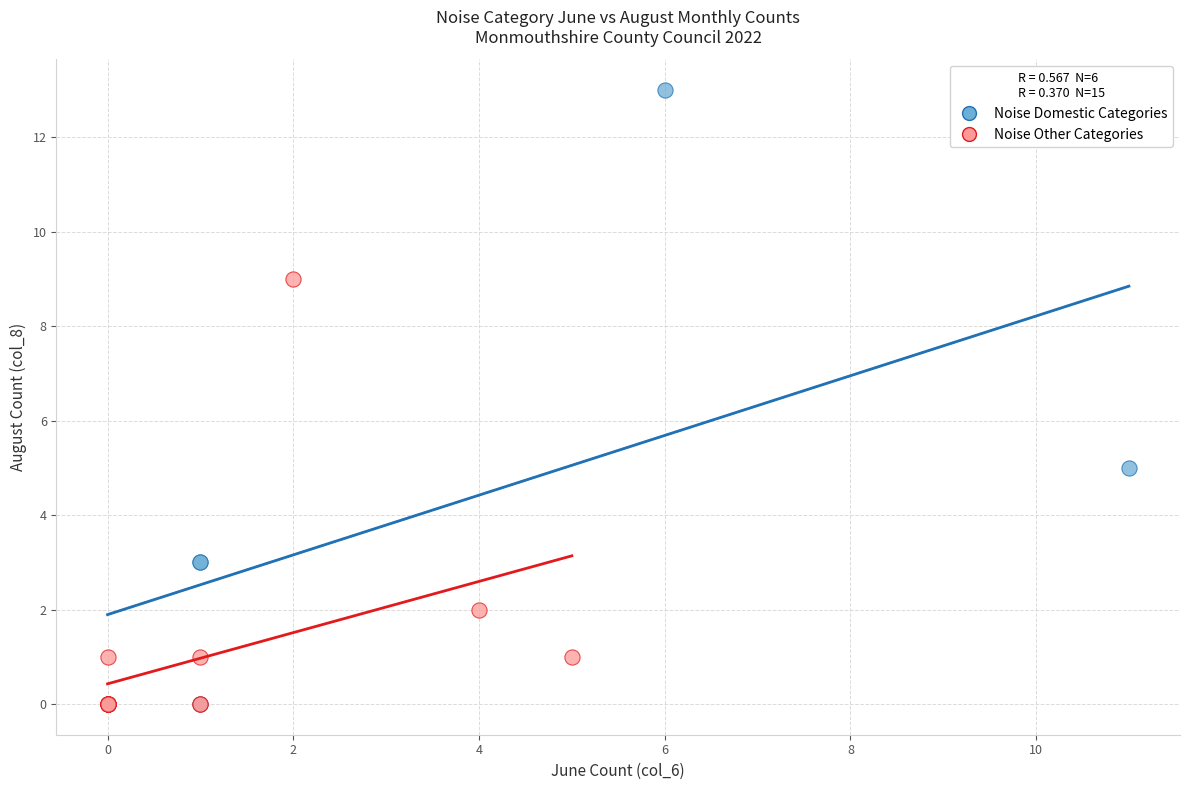

Which series has the largest Y range (max minus min)?

Noise Domestic Categories